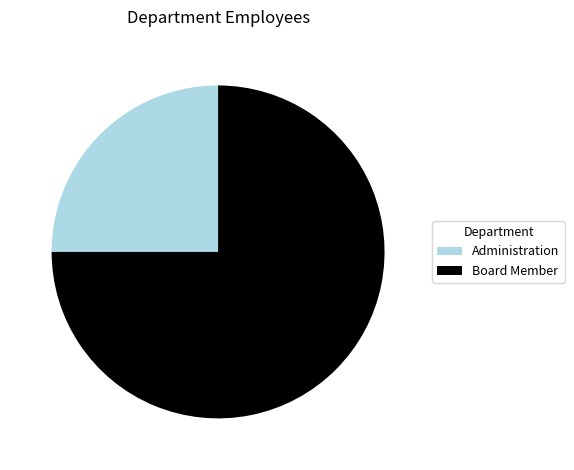

Approximately how many times larger is the value at Board Member compared to Administration?

3.0